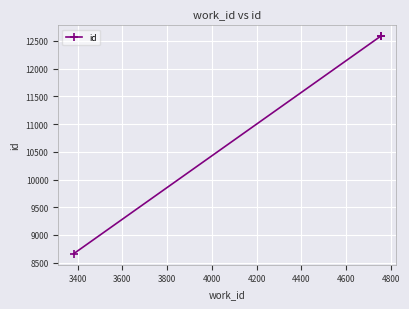

What is the greatest value displayed?

12586